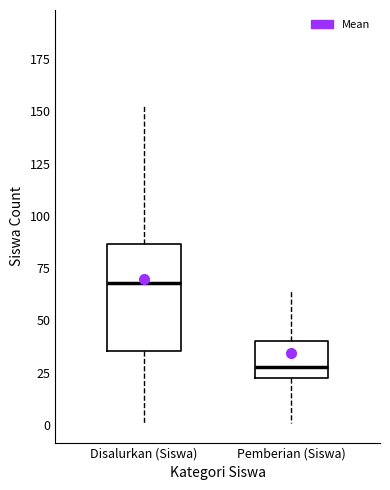

Reading left to right, transcribe this box plot: for each box, give where its median line is, the range the box spans, and where its two whiskers end, as read against the y-axis. The values are not printed on the chart, so give them approximately, as read against the axis.

Disalurkan (Siswa): median 70, box 35 to 85, whiskers 0 to 155
Pemberian (Siswa): median 30, box 20 to 40, whiskers 0 to 65